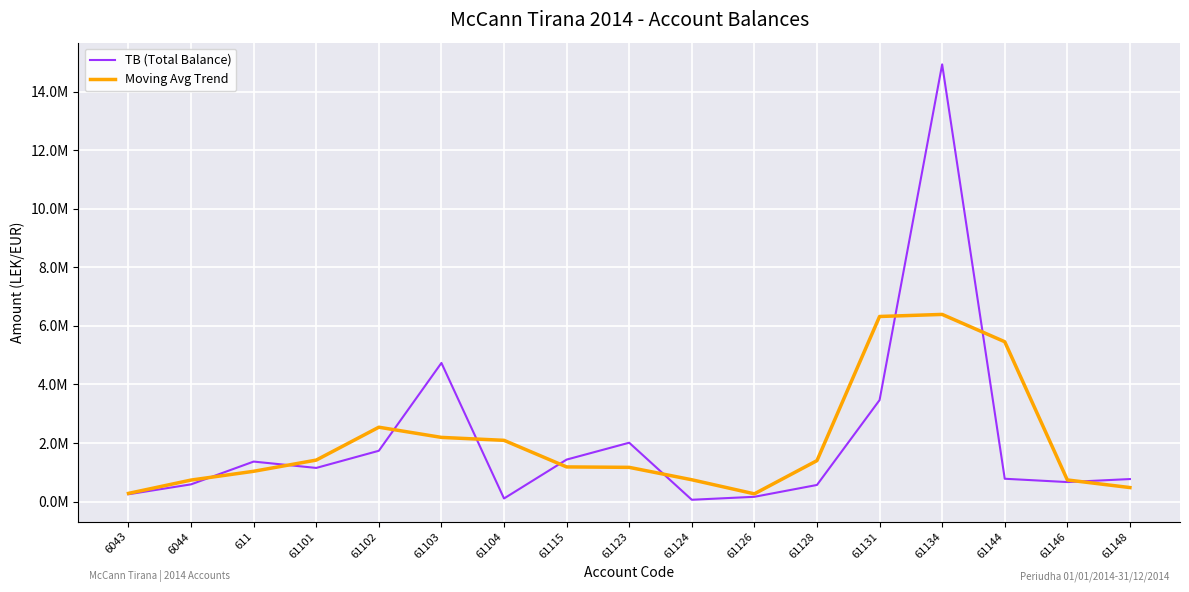

What are all the series names shown in the legend?

TB (Total Balance), Moving Avg Trend